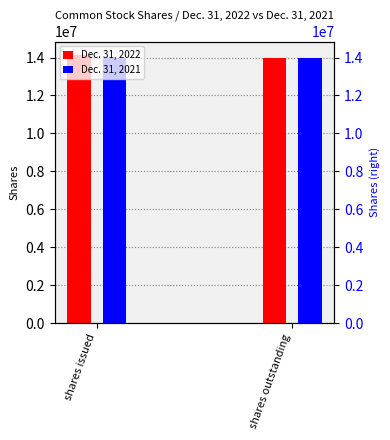

What are all the series names shown in the legend?

Dec. 31, 2022, Dec. 31, 2021